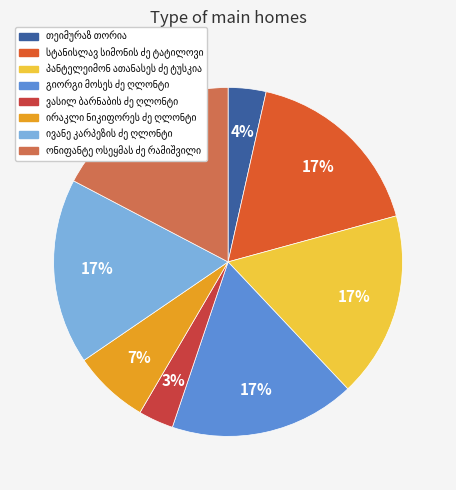

Does any single category account for the majority?

No